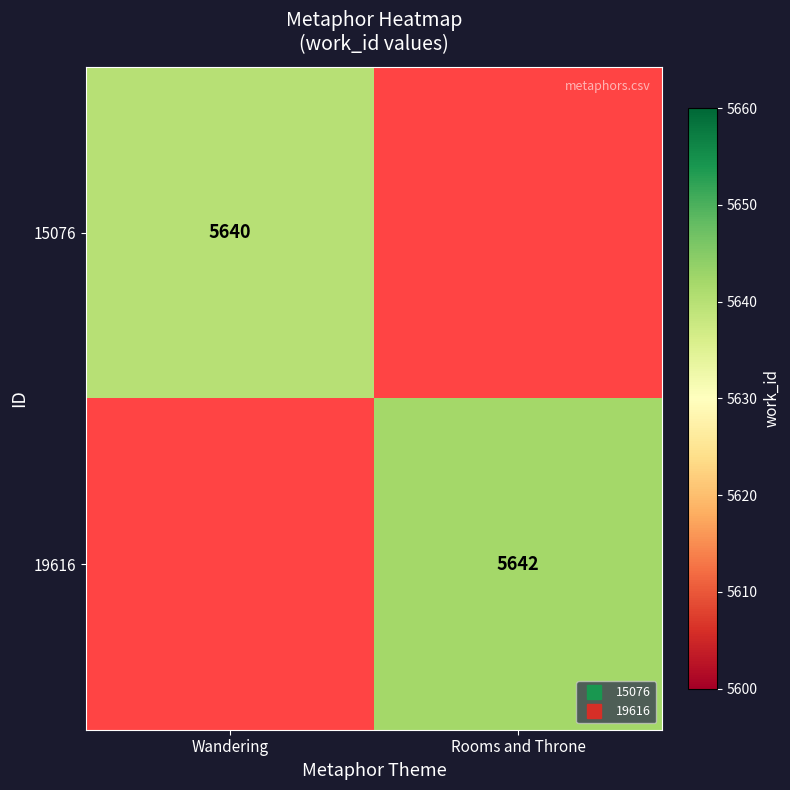

At how many categories does at least one series exceed 5641?

1